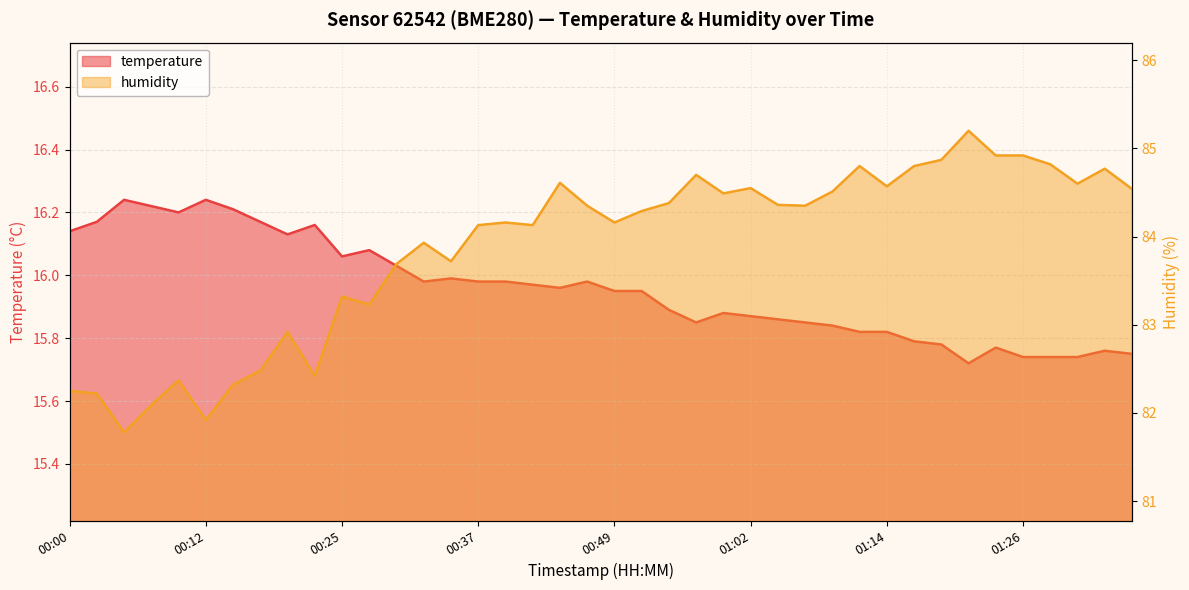

What is the value of the temperature point at the 35th from the left?

15.8